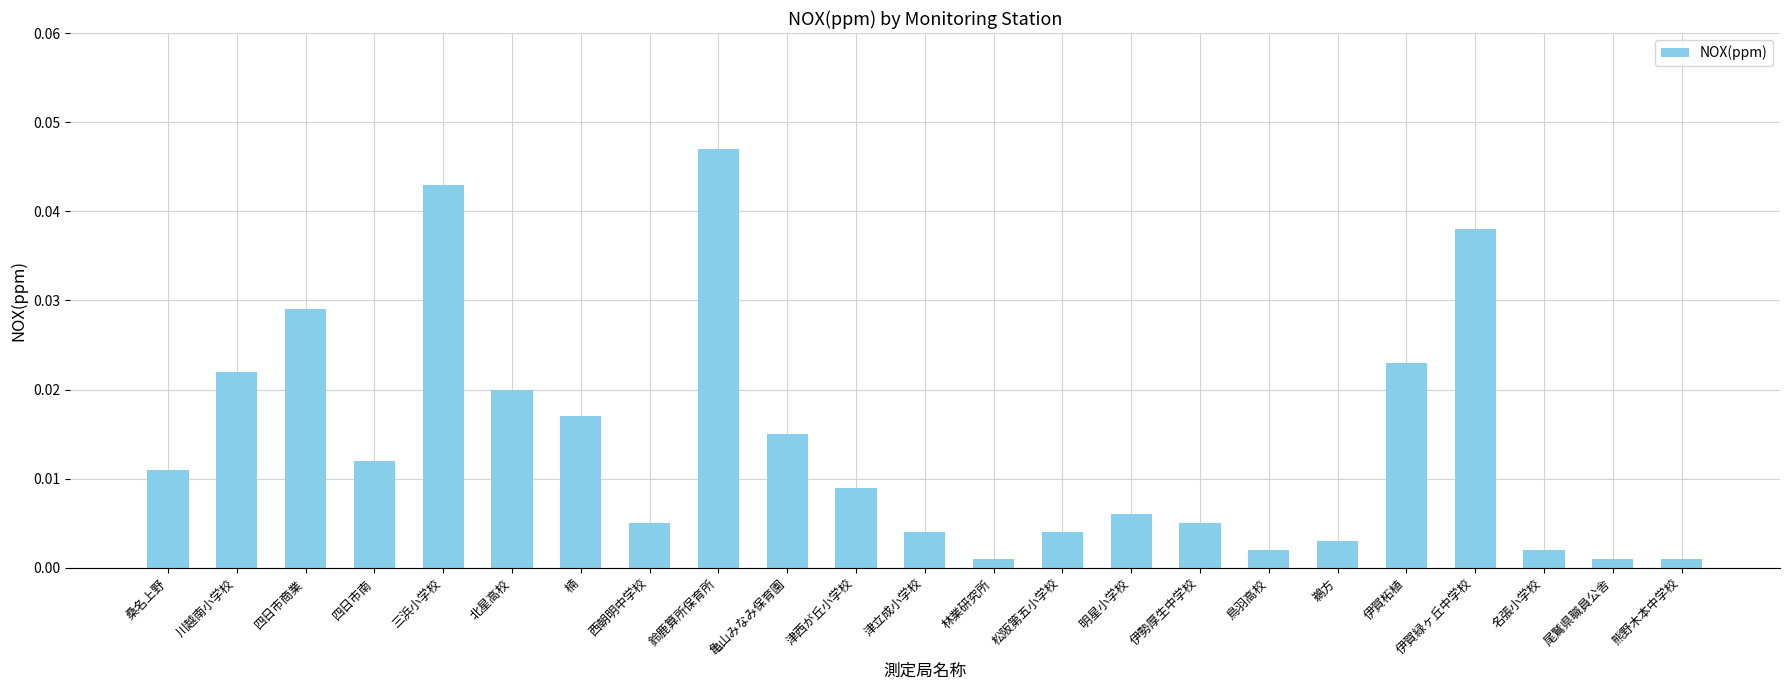

What is the sum of all values?

0.3